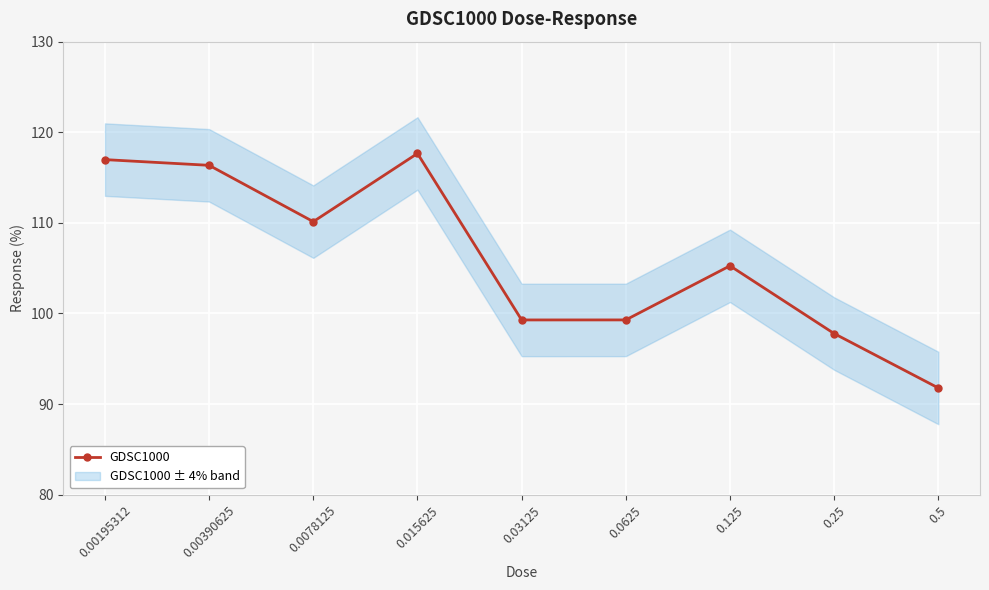

Does the chart display data point markers on the line(s)?

Yes